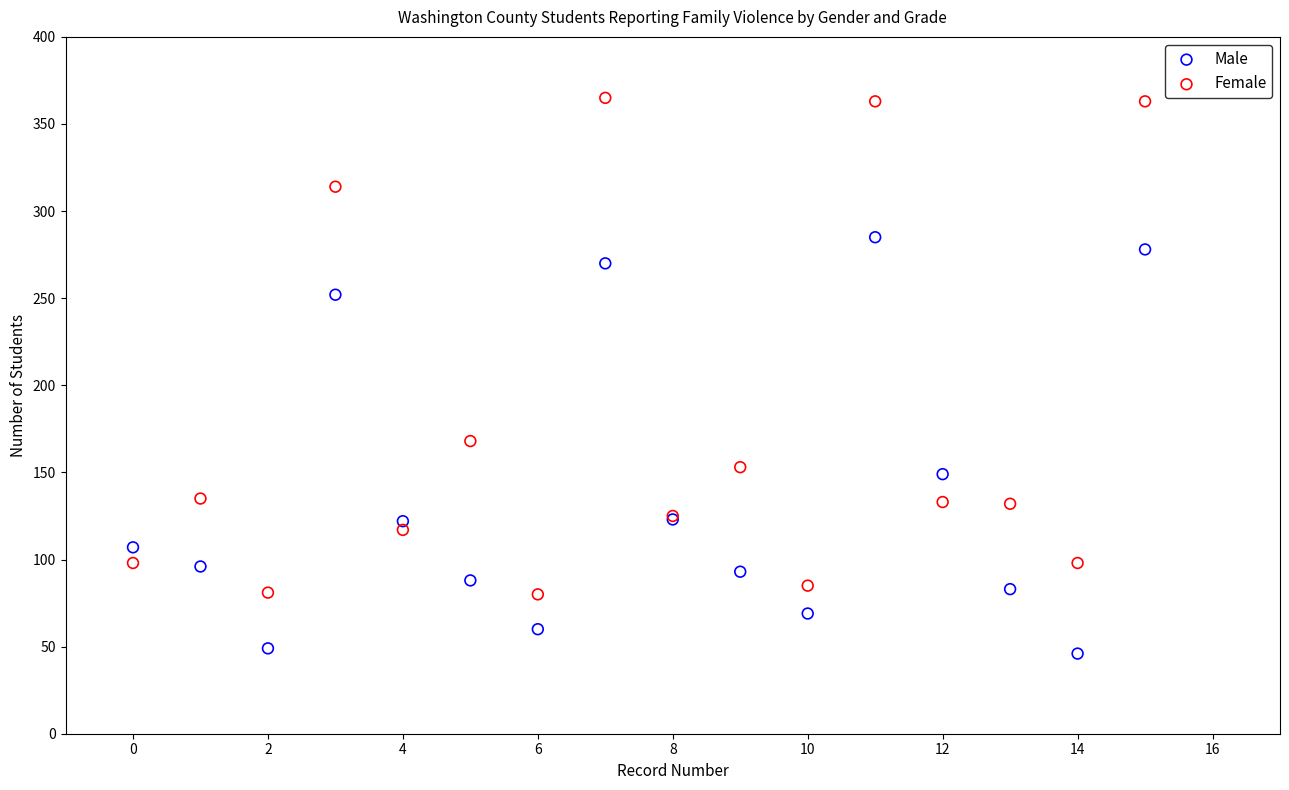

Which series has the largest Y range (max minus min)?

Female